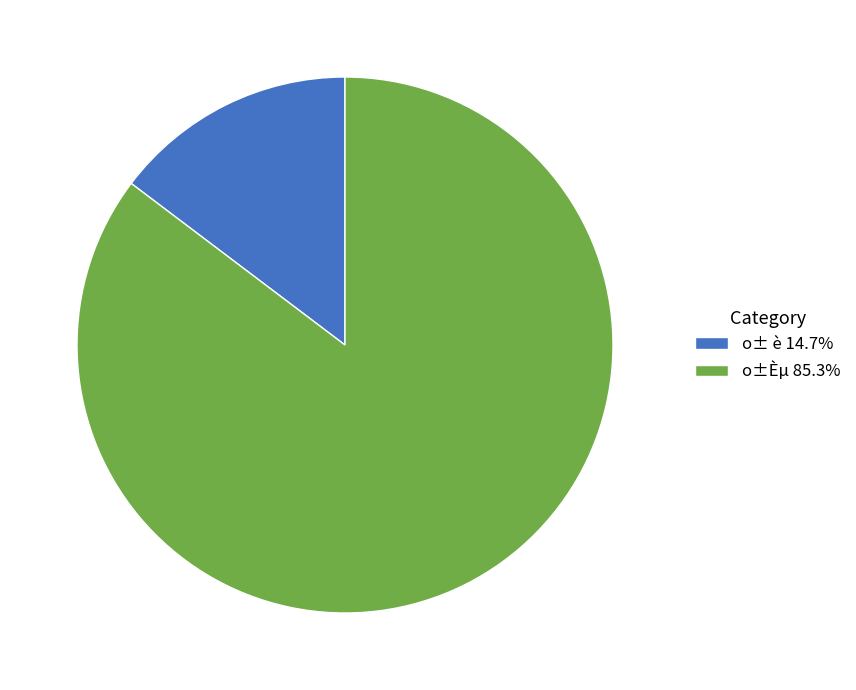

Which category has the biggest portion of the pie?

o±Èµ